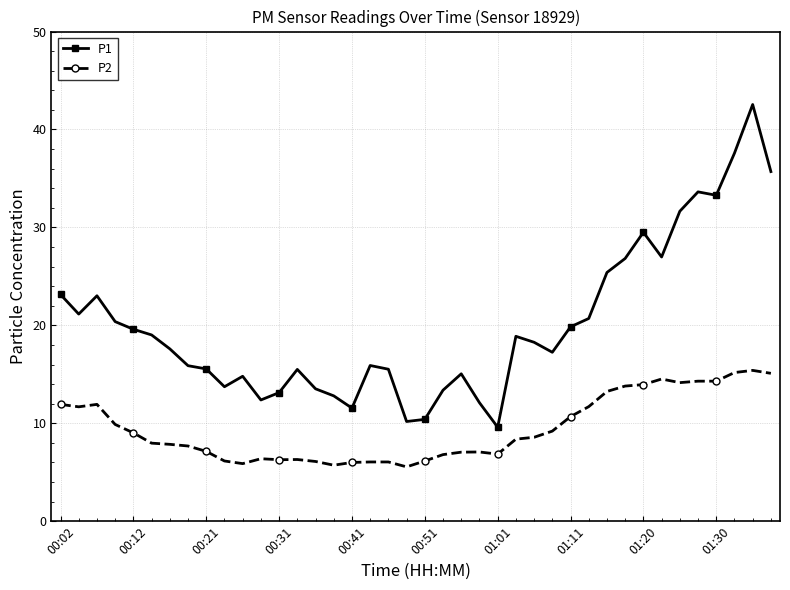

List the series in order of their peak value, highest first.

P1, P2